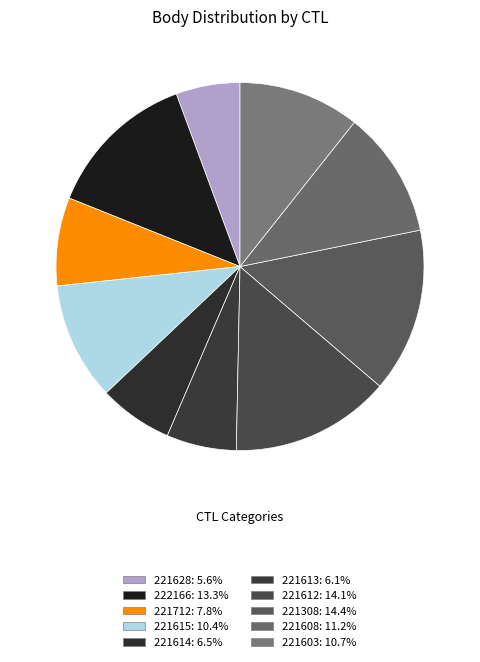

Rank the categories by value from lowest to highest.

221628, 221613, 221614, 221712, 221615, 221603, 221608, 222166, 221612, 221308